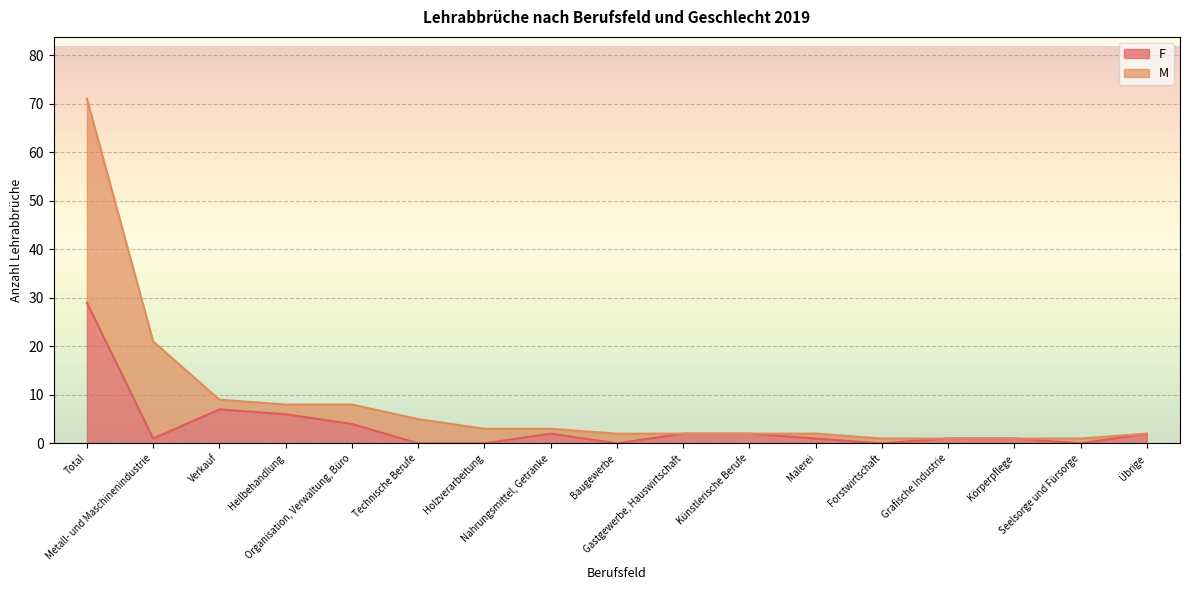

What is the highest value of the F series?

29